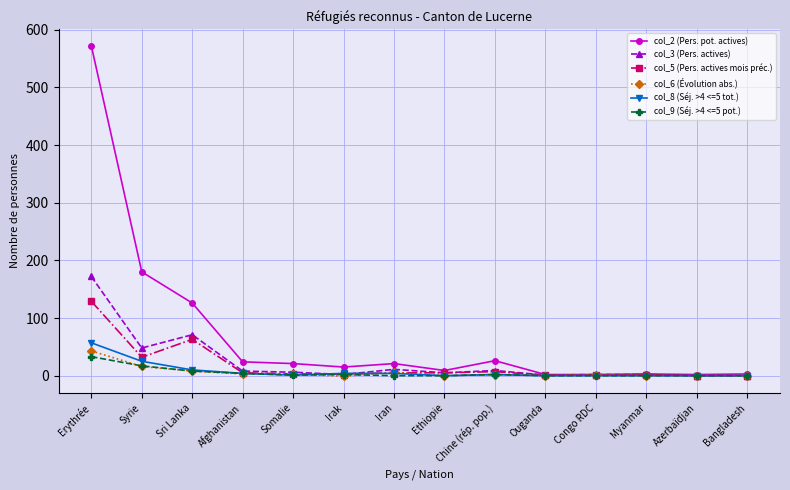

What is the label of the 4th point from the left?

Afghanistan